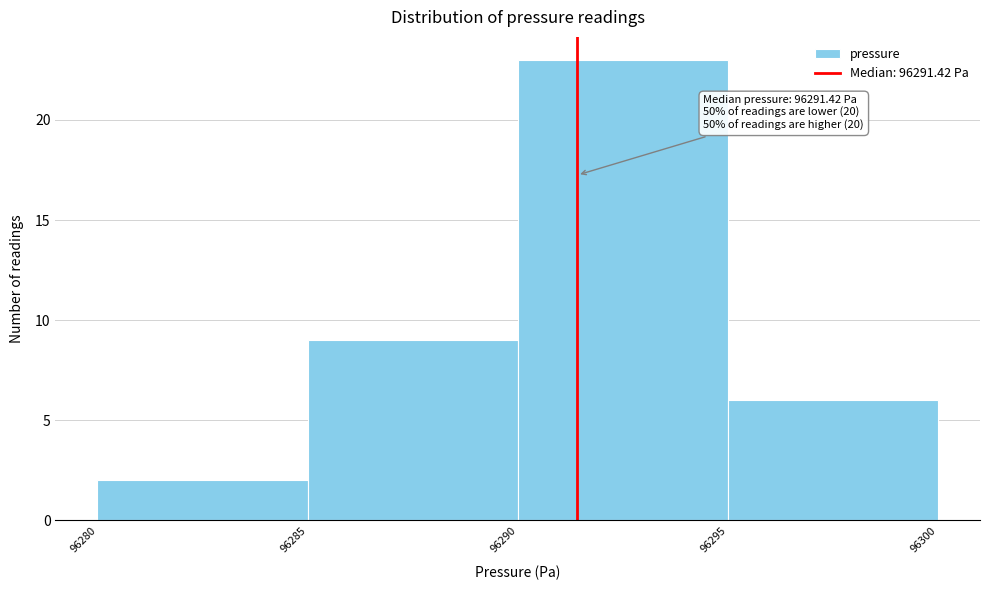

Over which range of the x-axis is the bar tallest?

96290 to 96295